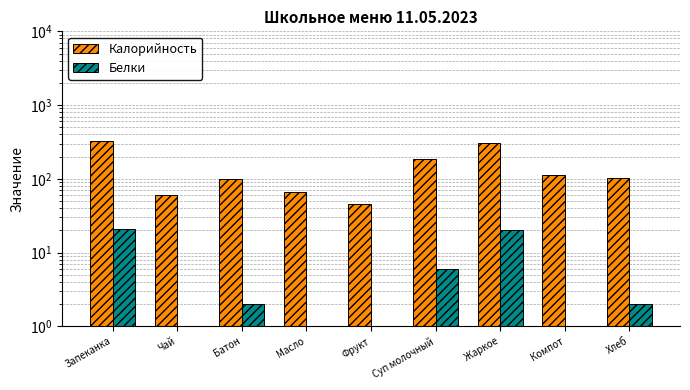

What is the sum of the Калорийность values at Масло and Запеканка?

390